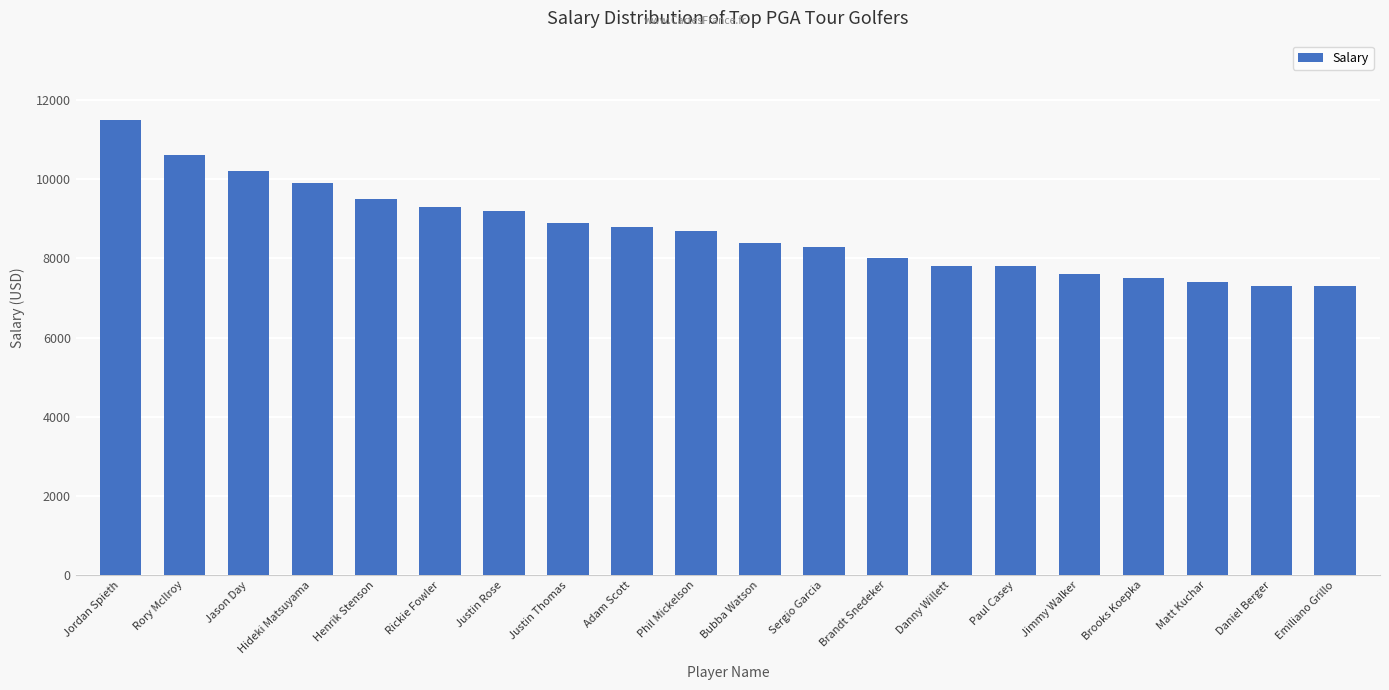

At which label does the data first exceed 8700?

Jordan Spieth